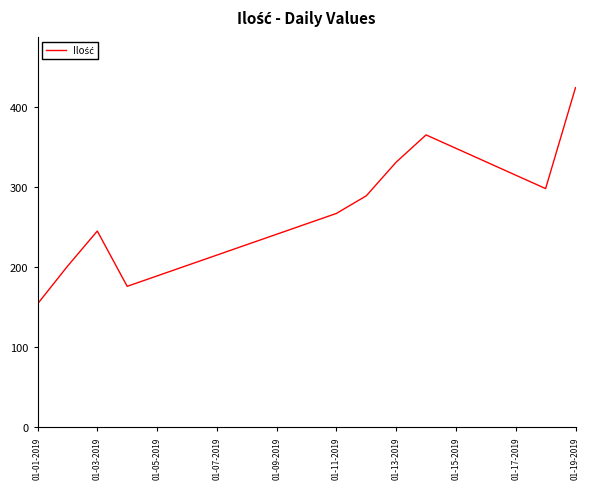

What is the minimum value shown in the chart?

154